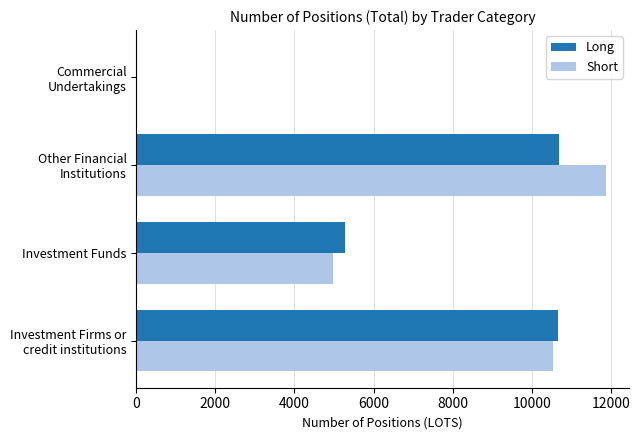

What is the greatest value displayed?

11865.6